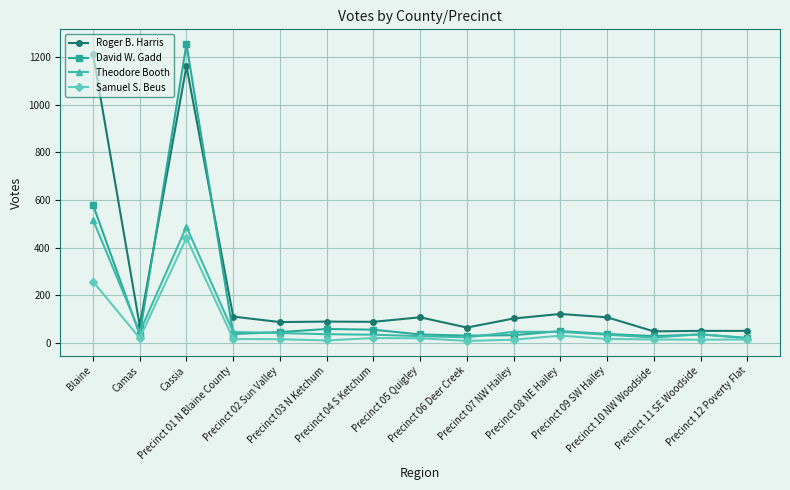

What is the value of the Theodore Booth point at the 9th from the left?

24